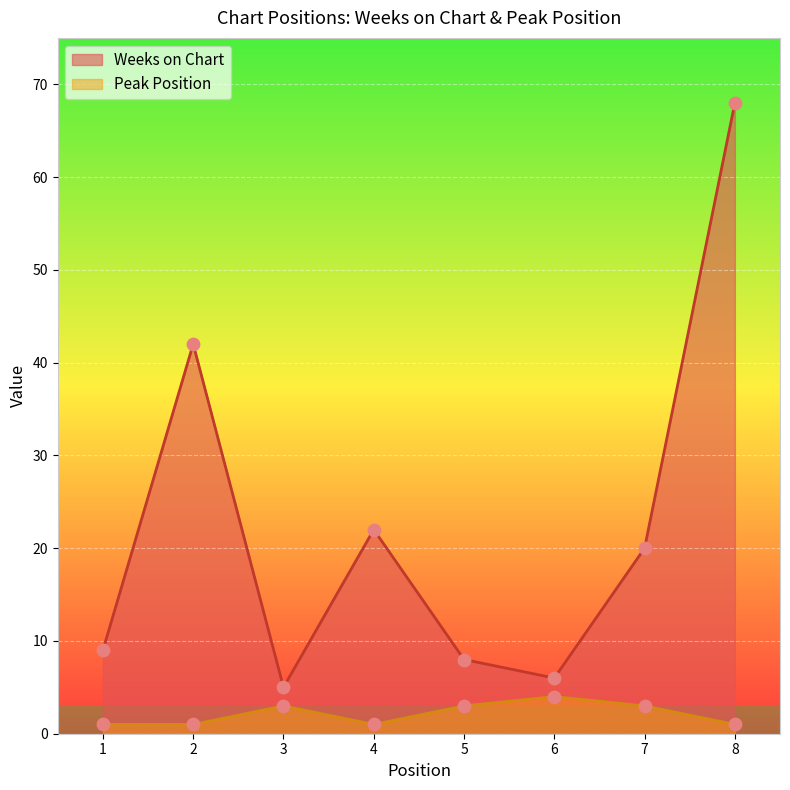

At which category is the sum across all series the highest?

8